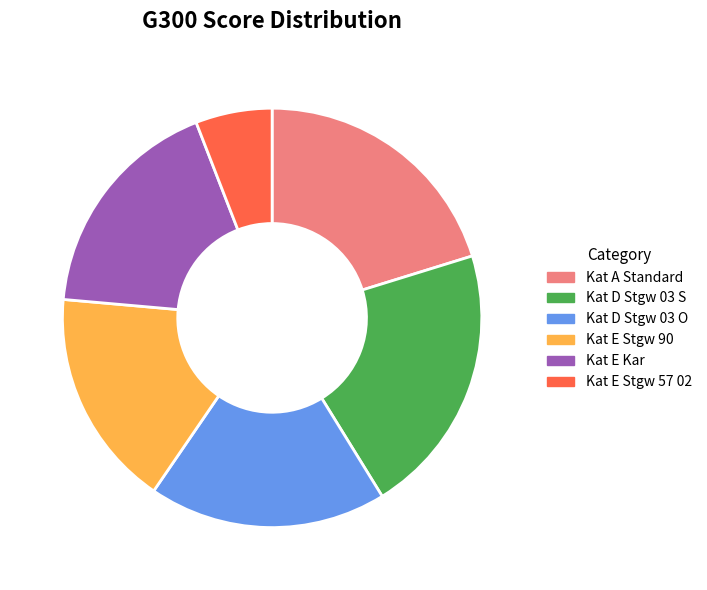

Combined, do Kat A Standard and Kat E Kar account for over 50%?

No